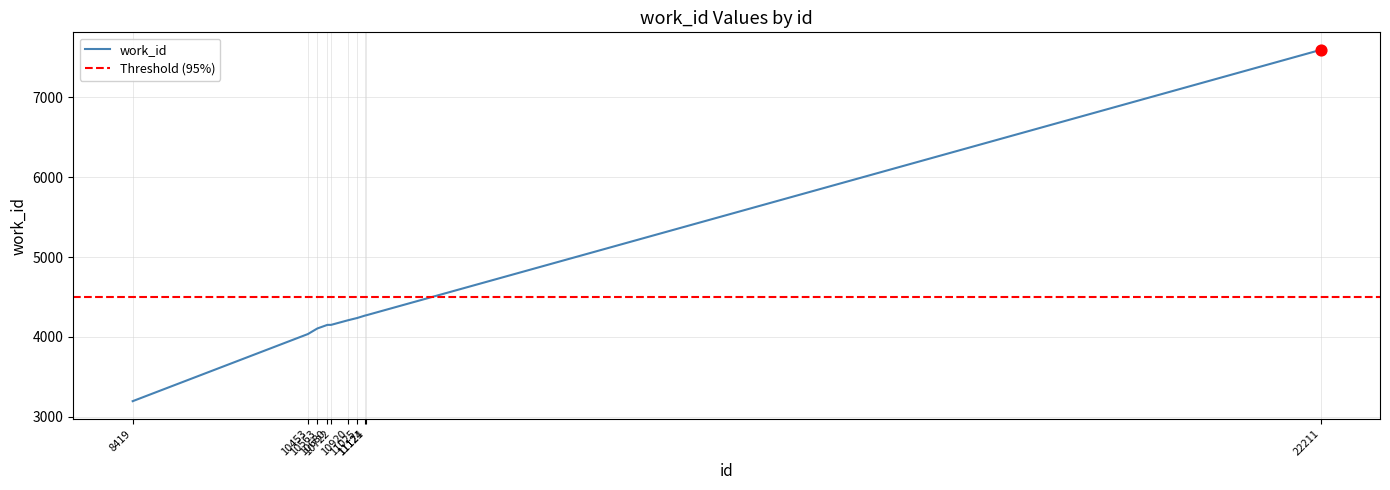

Approximately how many times larger is the value at 11121 compared to 8419?

1.3